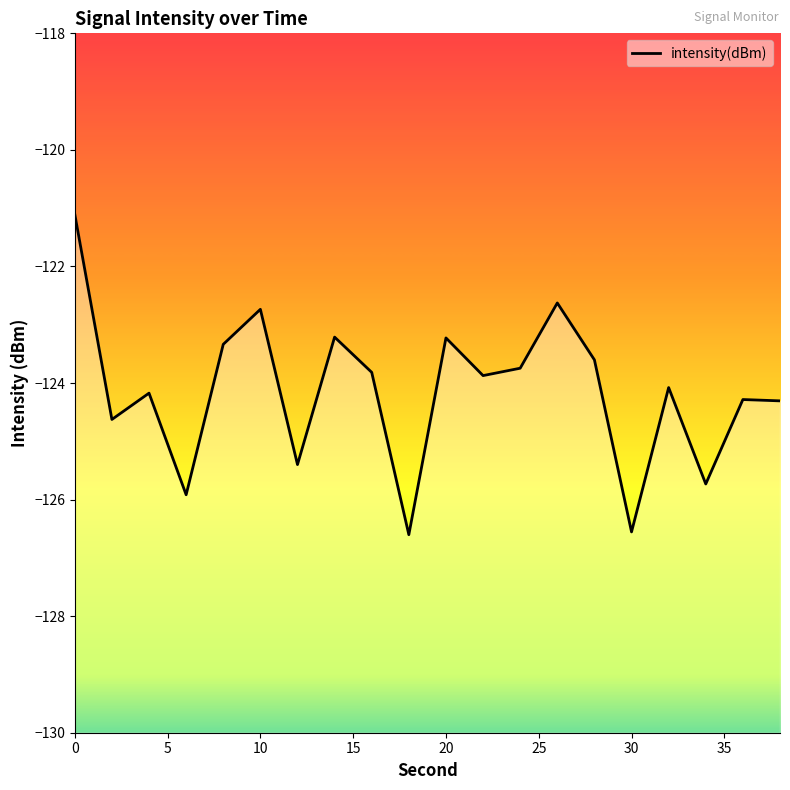

Reading left to right, extract all data points from this chart.

-121.1	-124.6	-124.2	-125.9	-123.3	-122.7	-125.4	-123.2	-123.8	-126.6	-123.2	-123.9	-123.7	-122.6	-123.6	-126.6	-124.1	-125.7	-124.3	-124.3